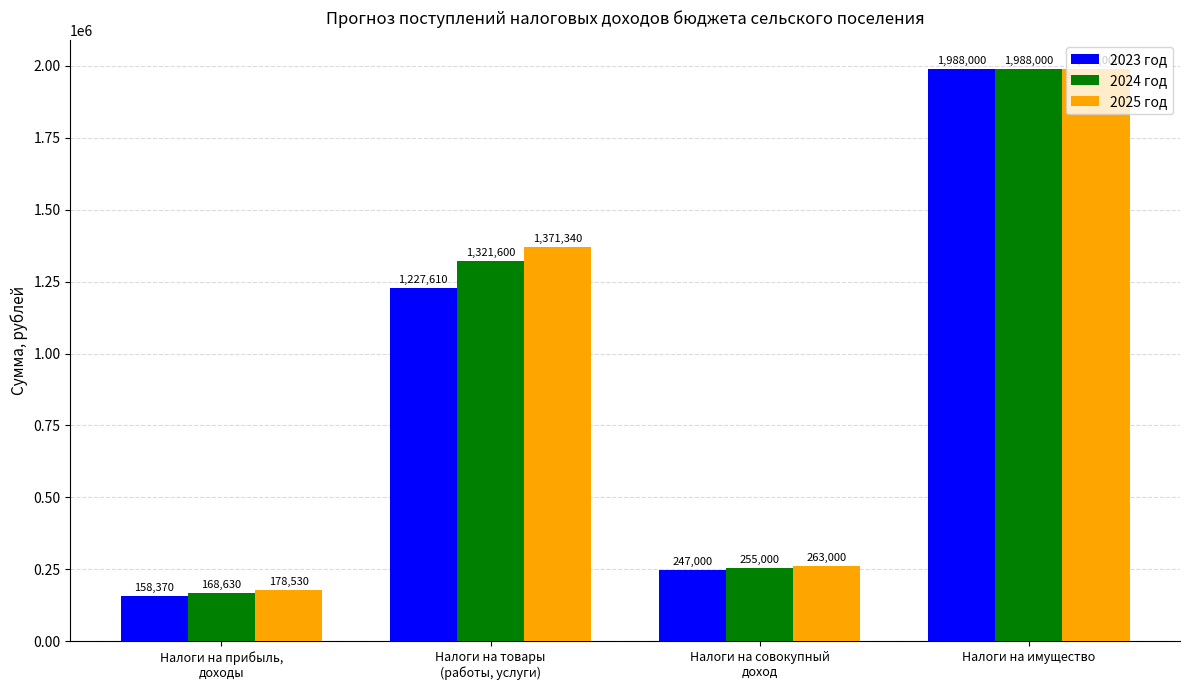

Which series has the widest spread of values?

2023 год